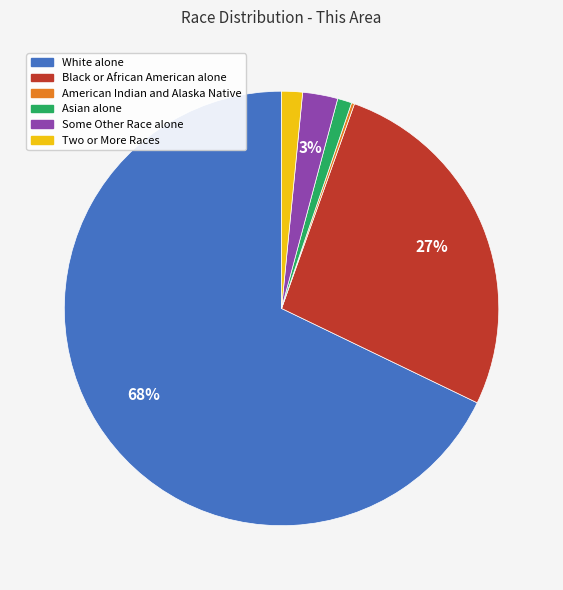

What percentage is the Two or More Races slice, to the nearest percent?

2%